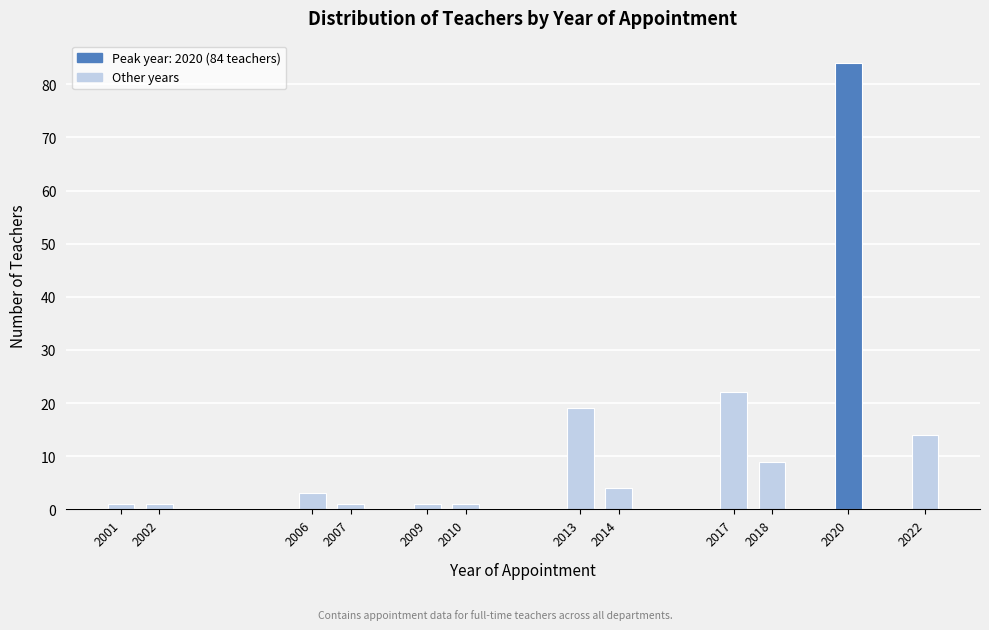

Reading left to right, extract all data points from this chart.

2001=1	2002=1	2006=3	2007=1	2009=1	2010=1	2013=19	2014=4	2017=22	2018=9	2020=84	2022=14